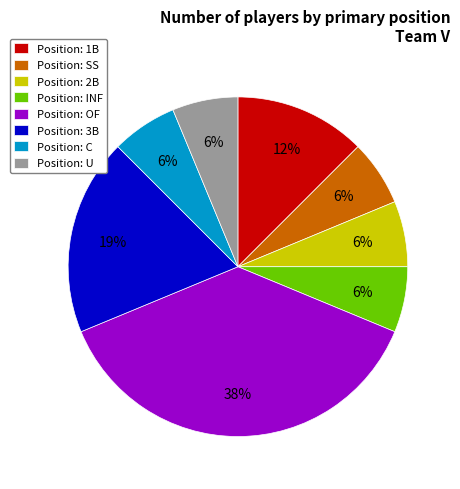

To the nearest percent, what portion does Position: 2B represent?

6%